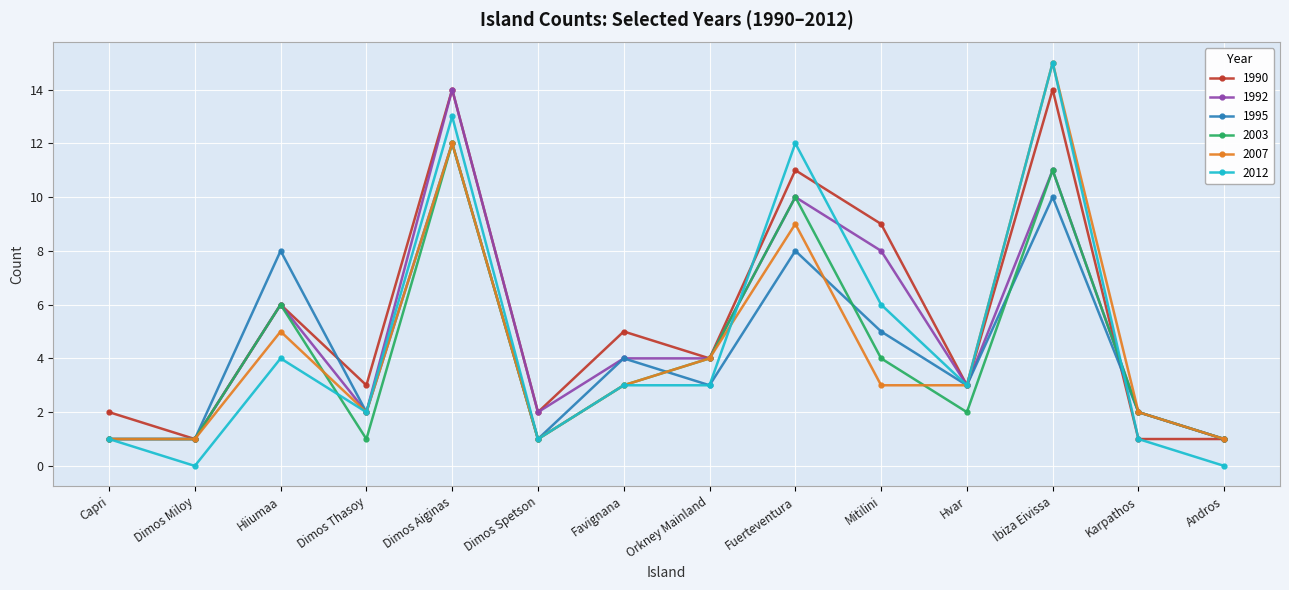

Where does the 2012 series first go above 3?

Hiiumaa